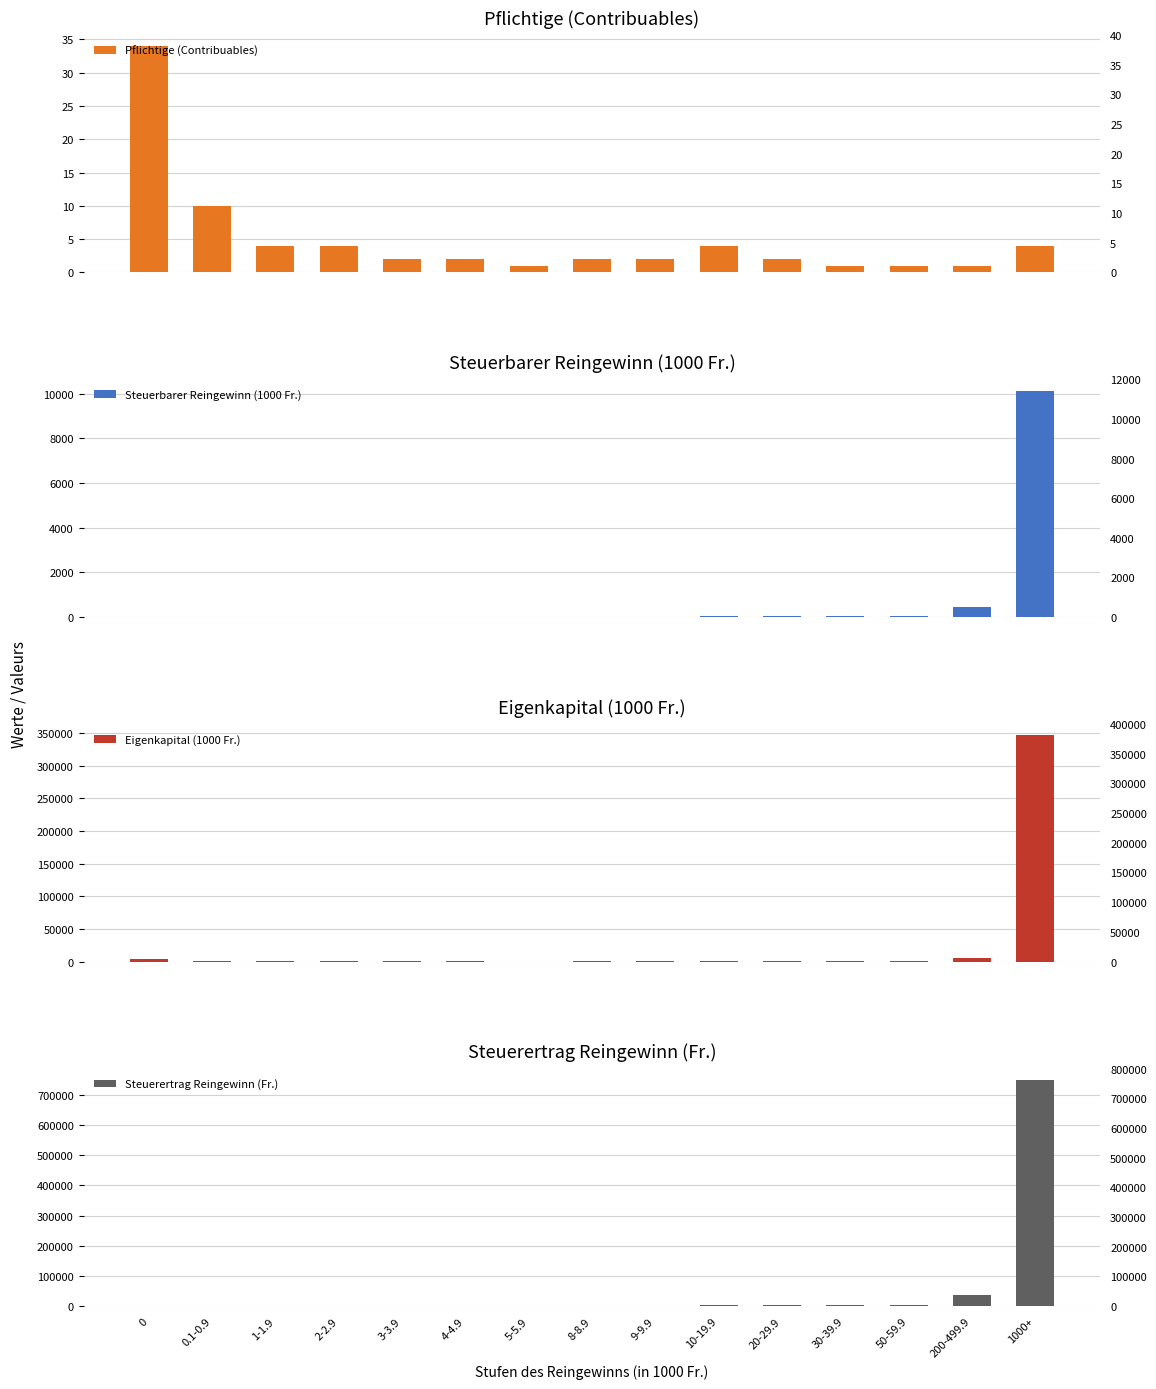

What is the sum of the Steuerertrag Reingewinn (Fr.) values at 2-2.9 and 0?

859.0